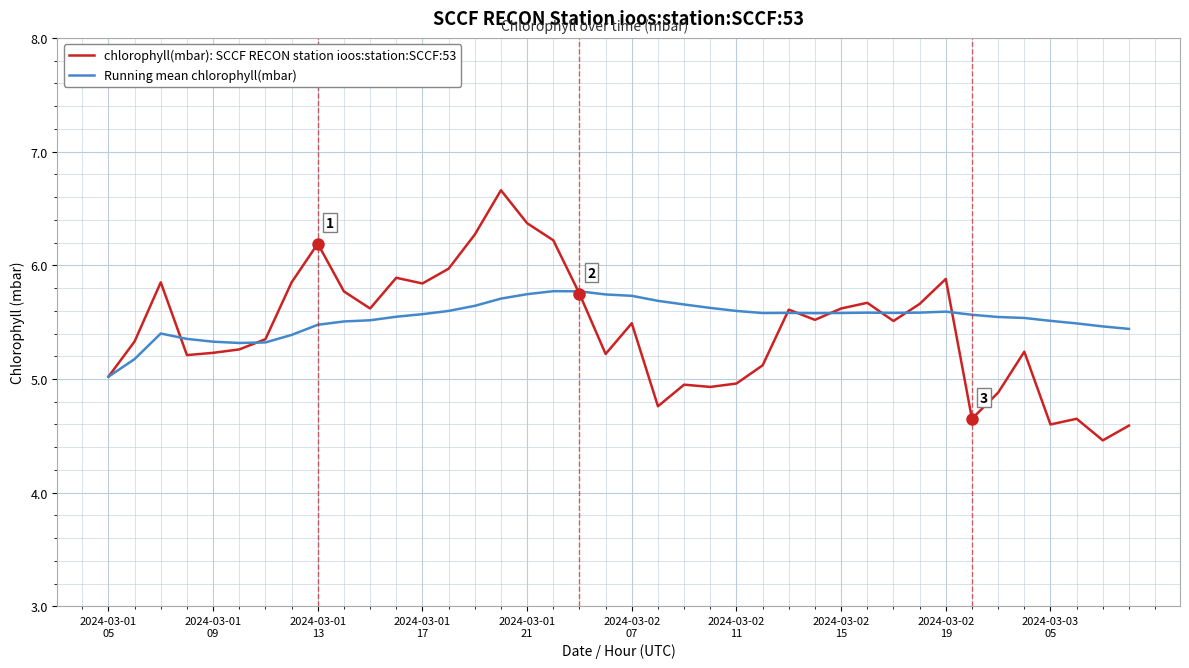

What is the greatest value displayed?

6.7